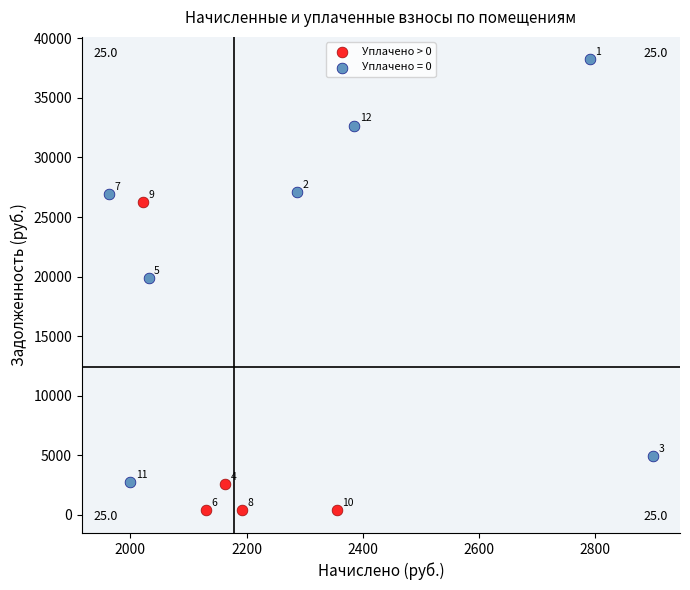

Which series reaches the maximum Y coordinate?

Уплачено = 0